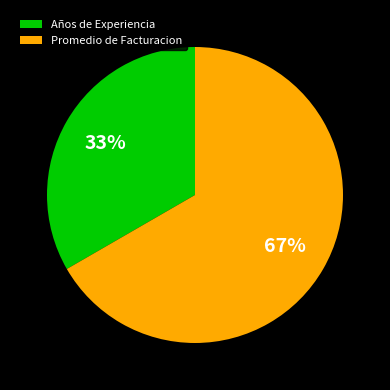

To the nearest percent, what portion does Promedio de Facturacion represent?

67%